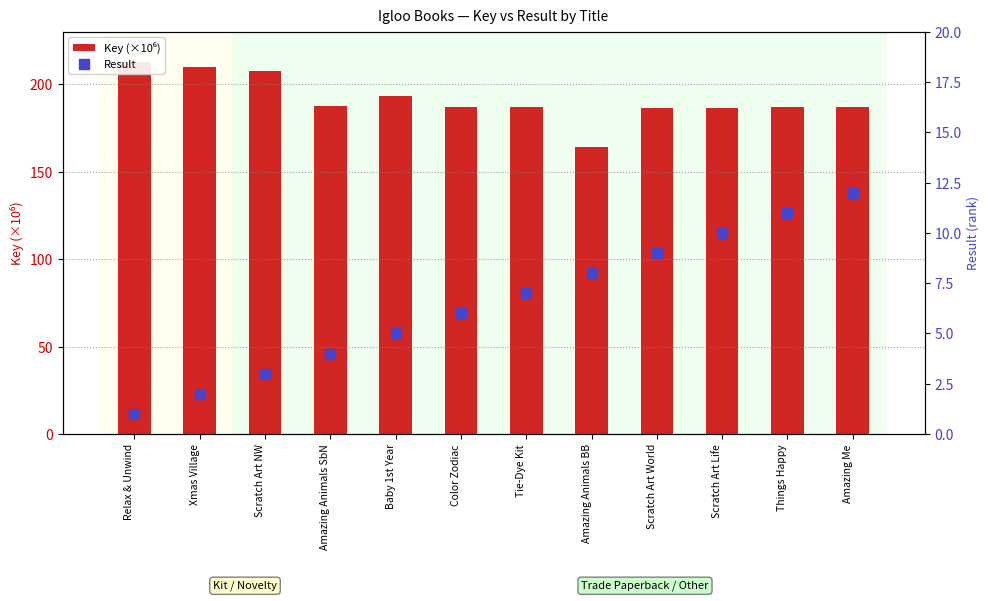

What are all the series names shown in the legend?

Key (×10⁶), Result